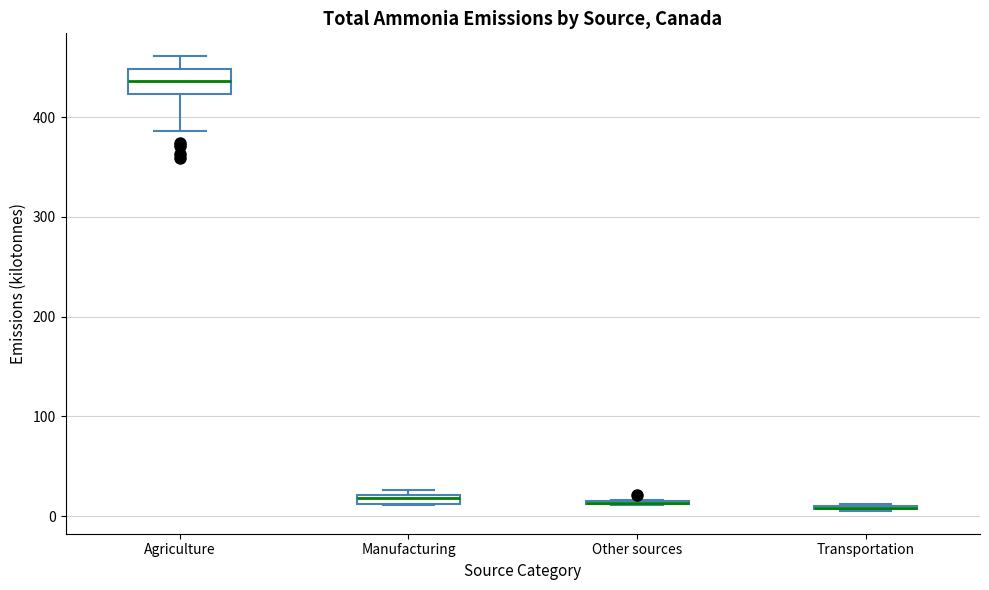

Comparing the boxes themselves (not the whiskers), which one is the tallest?

Agriculture